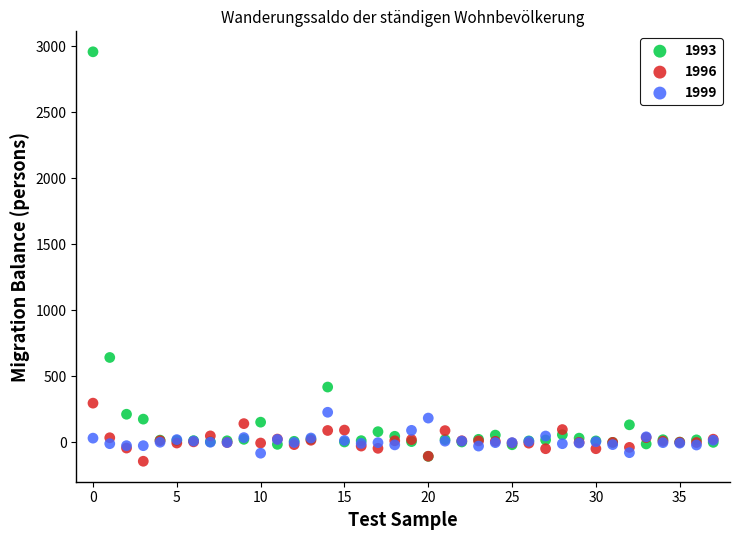

Which series reaches the minimum Y coordinate?

1996